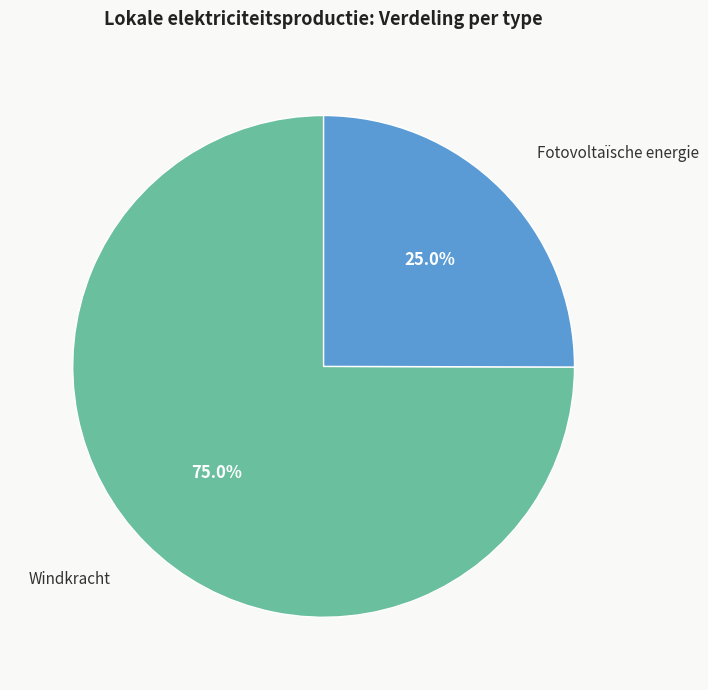

What percentage is the Windkracht slice, to the nearest percent?

75%